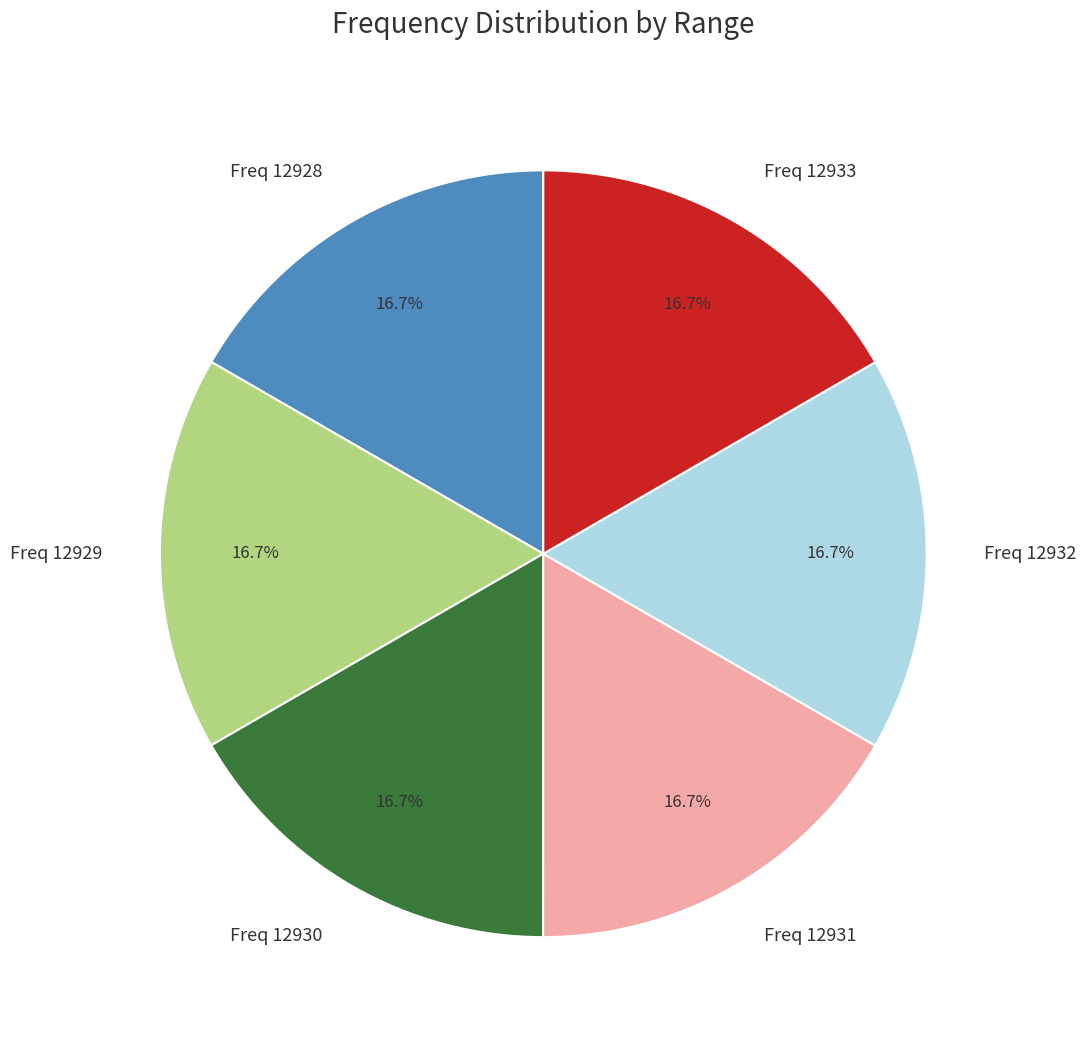

Is there any slice that represents more than half of the pie?

No